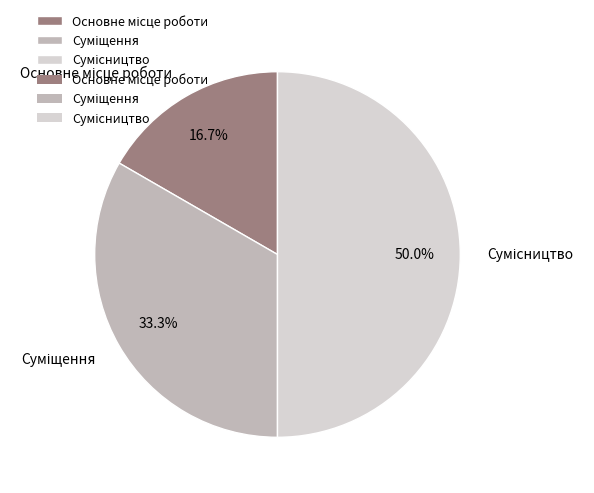

What is the change in value from Основне місце роботи to Суміщення?

+1